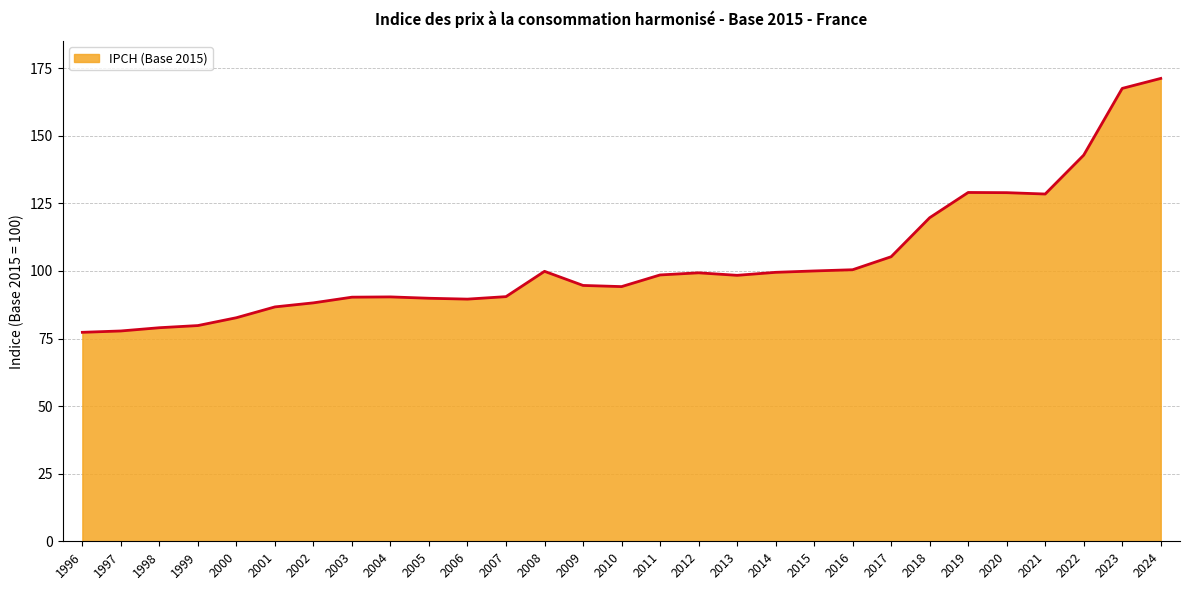

What is the difference between the values at 1999 and 2001?

6.9